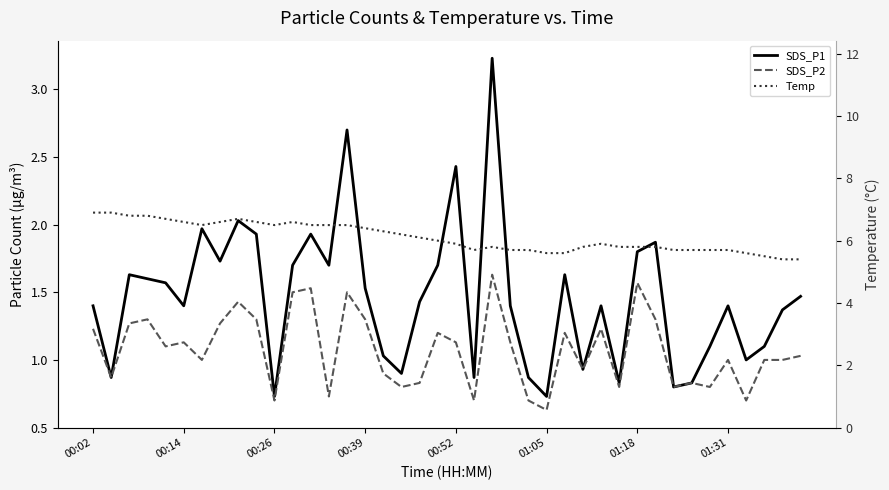

What is the value of the Temp point at the 10th from the left?

6.6